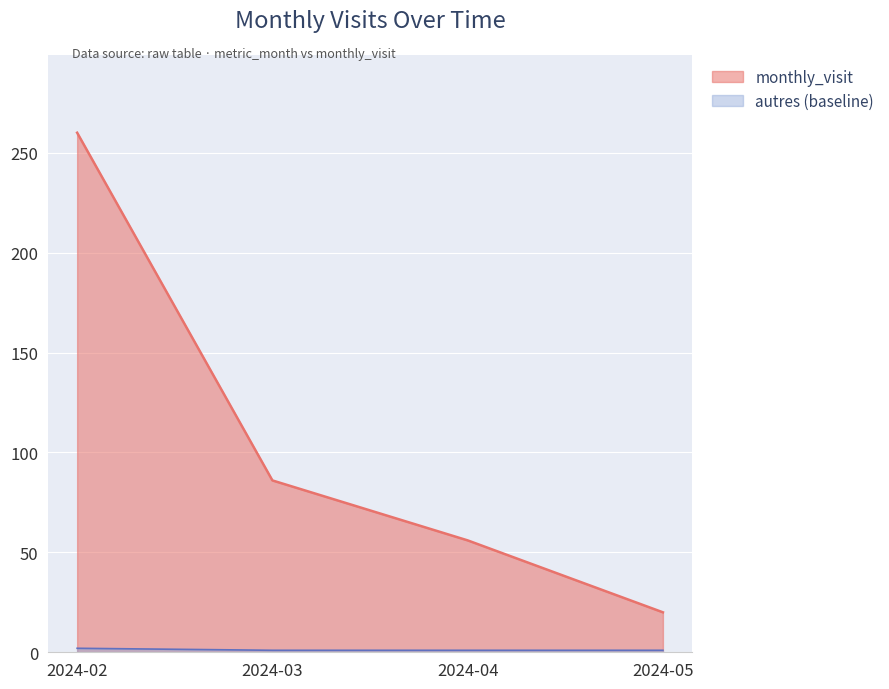

What is the sum of all values?

422